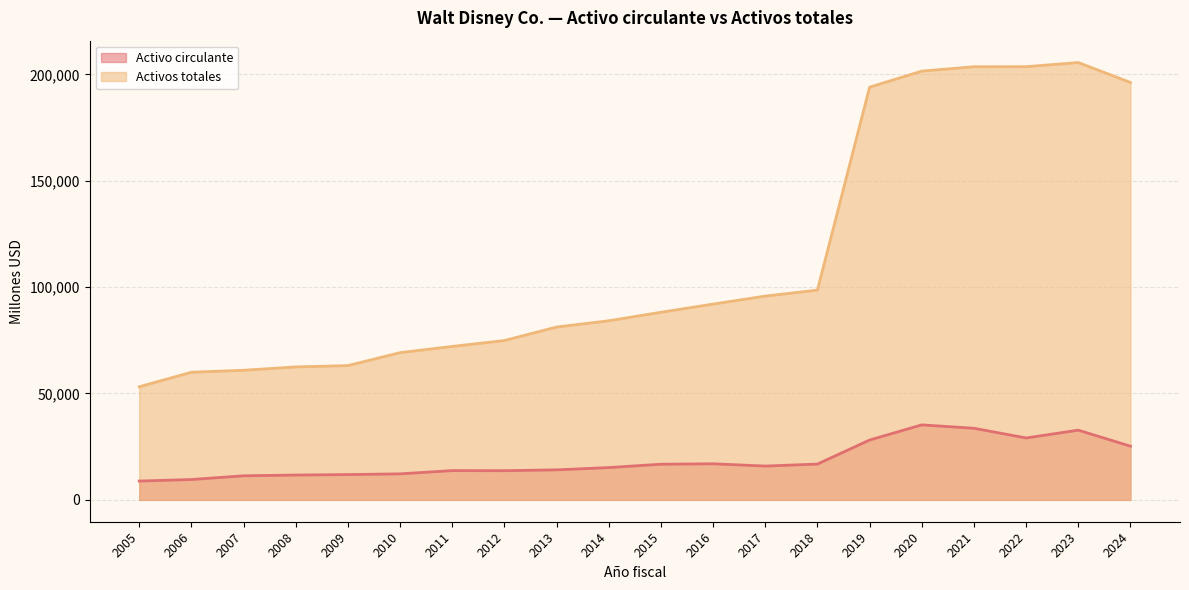

Does the chart have visible grid lines?

Yes